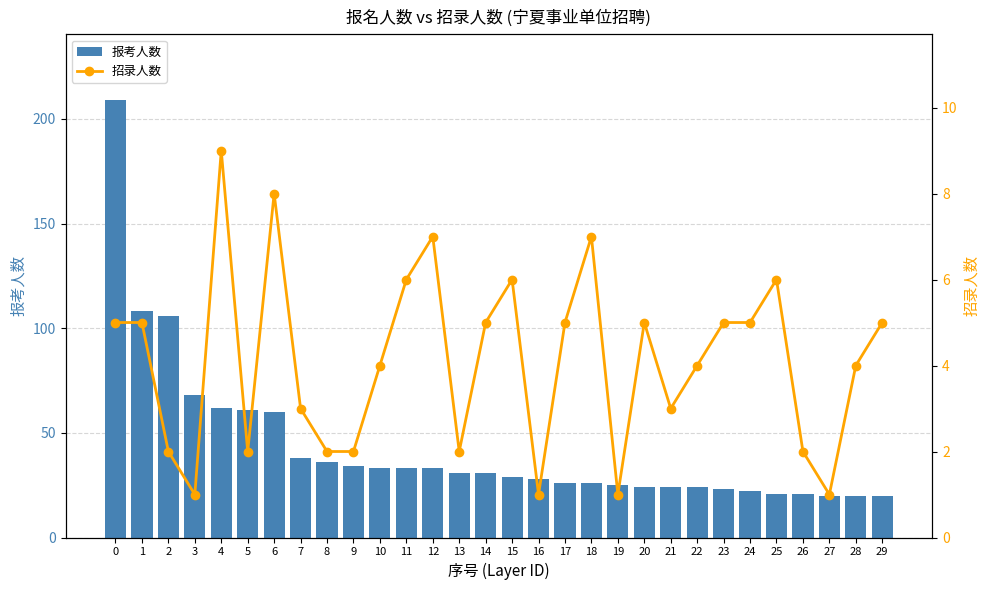

The value of 报考人数 at 25 is 21. True or false?

True